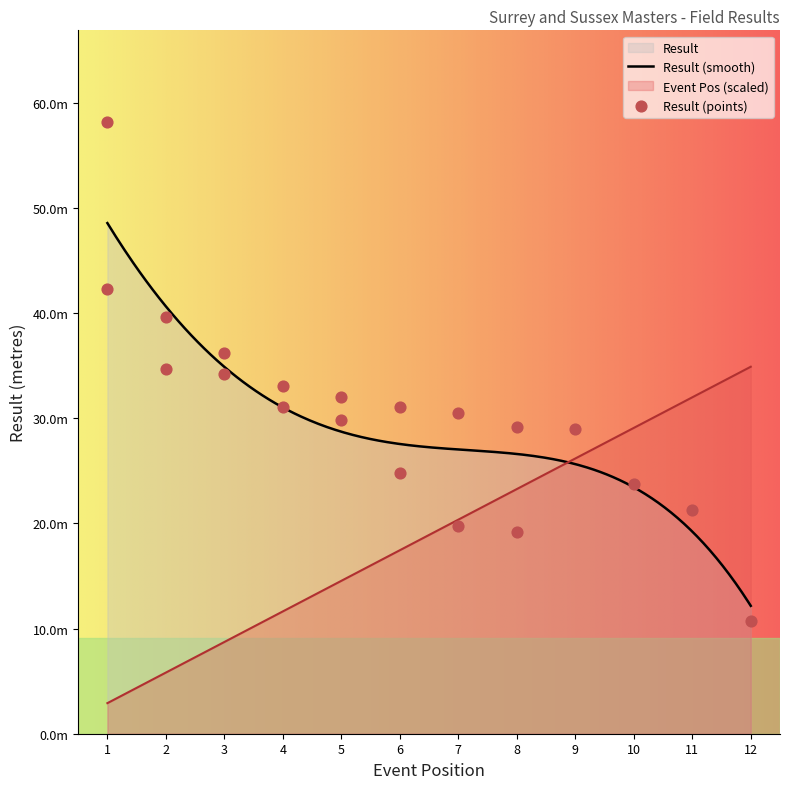

At which category is the sum across all series the highest?

1